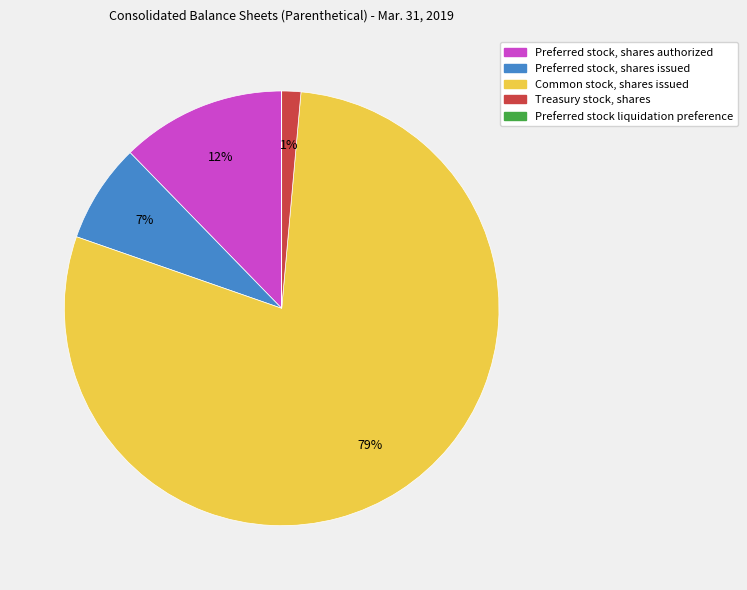

What is the largest slice in the pie chart?

Common stock, shares issued